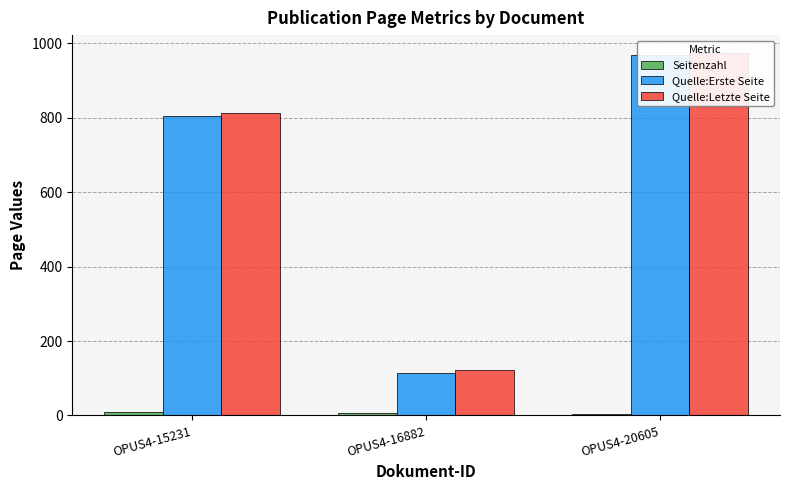

Reading right to left, list all the values displayed in this chart.

Seitenzahl: 5	7	8
Quelle:Erste Seite: 968	115	804
Quelle:Letzte Seite: 973	122	812